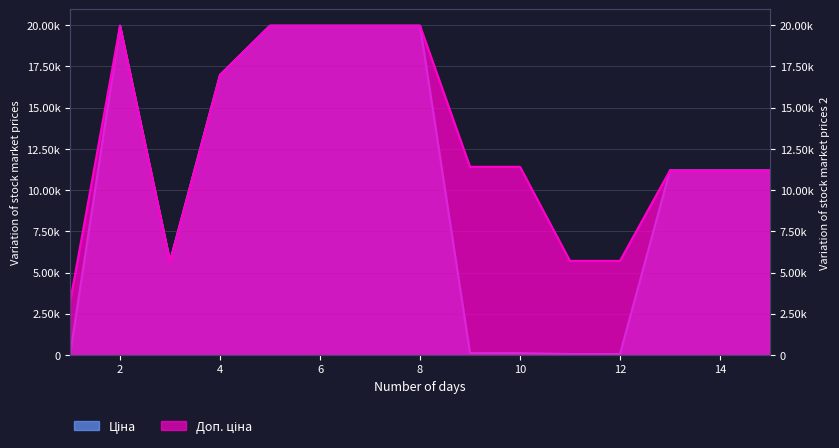

Reading right to left, list all the values displayed in this chart.

Ціна: 15=11188.2	14=11188.2	13=11188.2	12=57.0	11=57.0	10=114.1	9=114.1	8=19964.2	7=19964.2	6=19964.2	5=19964.2	4=16976.3	3=5673.8	2=19964.2	1=32.0
Доп. ціна: 15=11188.2	14=11188.2	13=11188.2	12=5705.0	11=5705.0	10=11410.0	9=11410.0	8=19964.2	7=19964.2	6=19964.2	5=19964.2	4=16976.3	3=5673.8	2=19964.2	1=3205.0